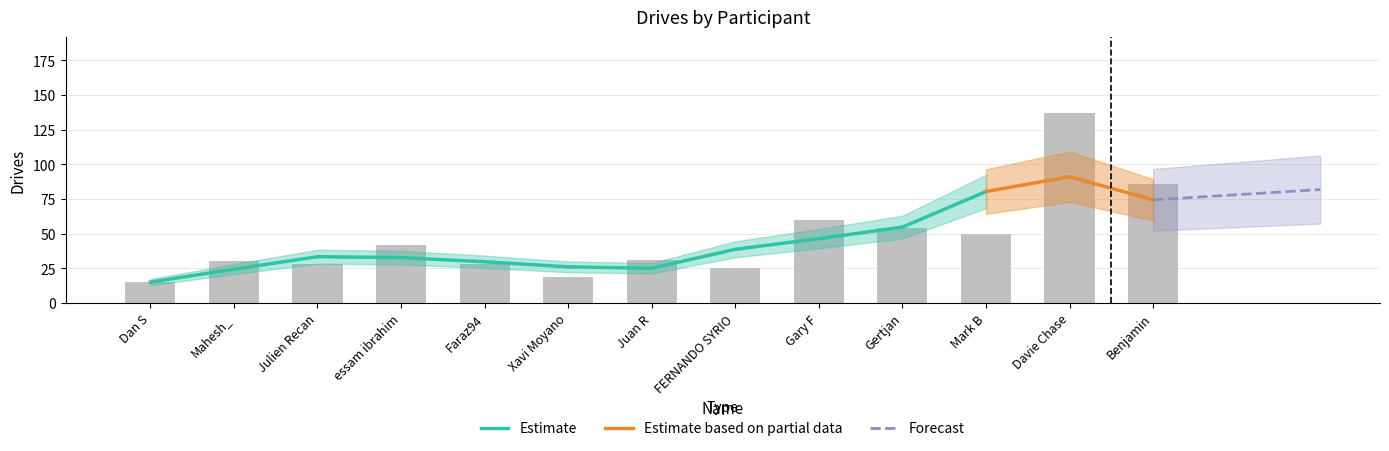

What is the ratio of the value at Xavi Moyano to the value at Dan S?

1.3